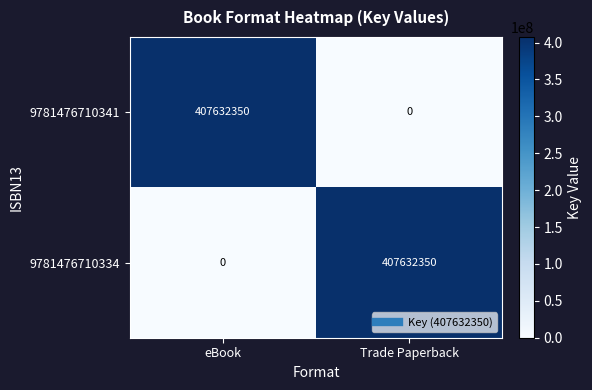

What is the sum of the 9781476710334 values at eBook and Trade Paperback?

407632350